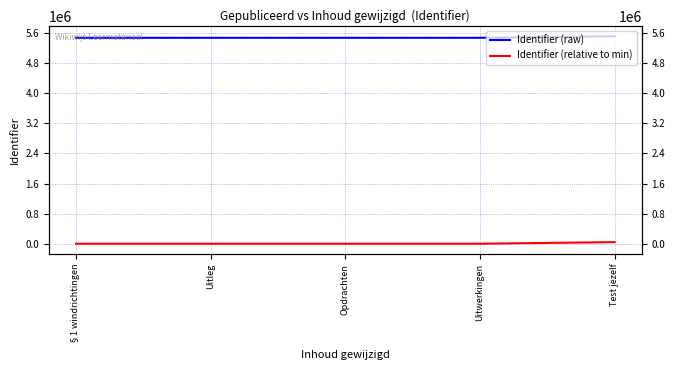

What is the label of the 2nd point from the right?

Uitwerkingen